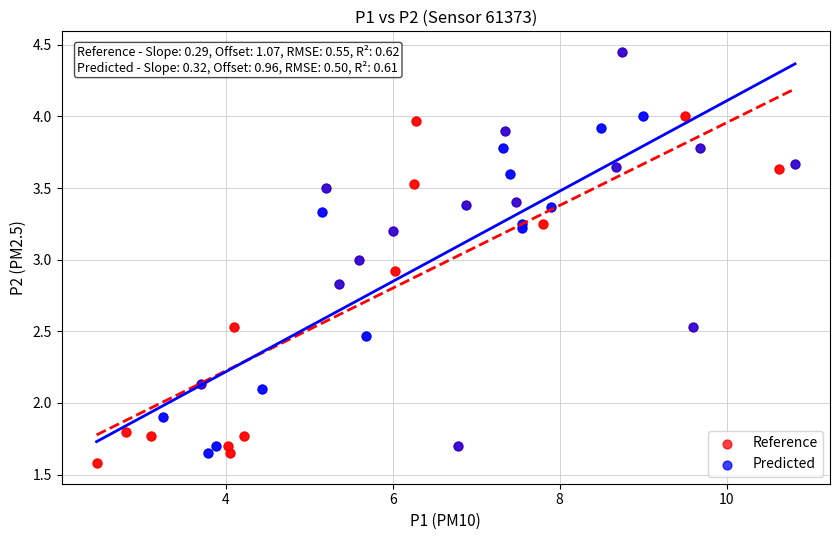

What are all the series names shown in the legend?

Reference, Predicted